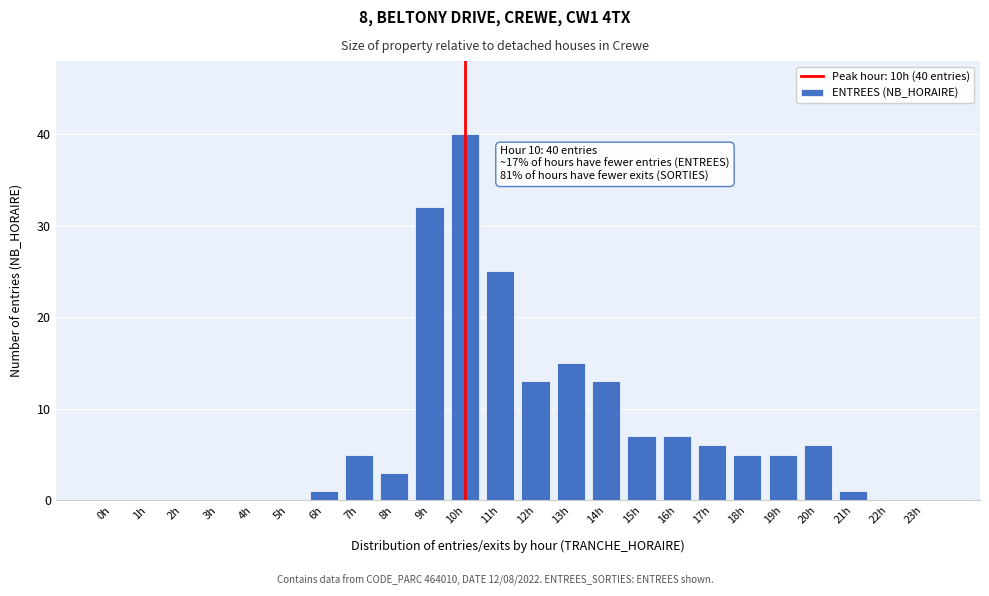

Reading left to right, transcribe all the data shown in this chart.

0h=0	1h=0	2h=0	3h=0	4h=0	5h=0	6h=1	7h=5	8h=3	9h=32	10h=40	11h=25	12h=13	13h=15	14h=13	15h=7	16h=7	17h=6	18h=5	19h=5	20h=6	21h=1	22h=0	23h=0